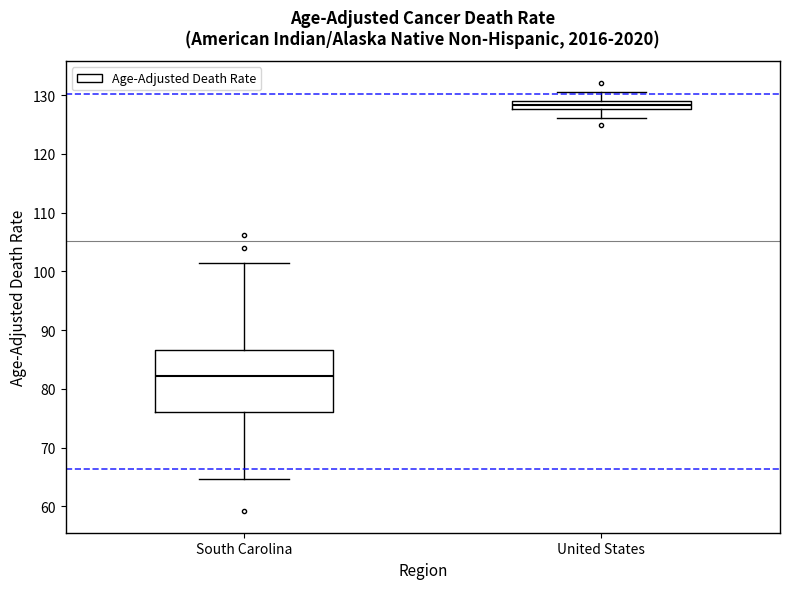

Which box has the highest median line?

United States